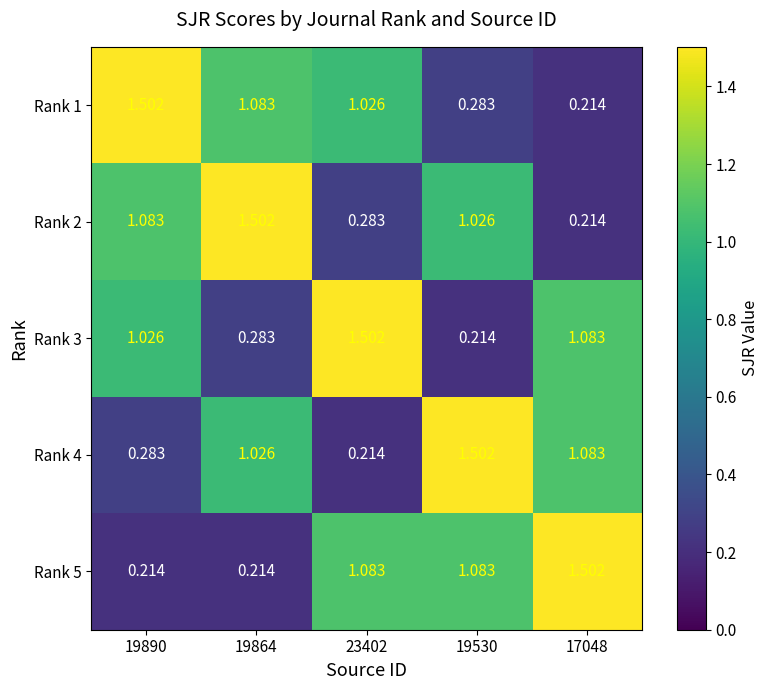

What is the spread (max minus min) of values at 19864?

1.3